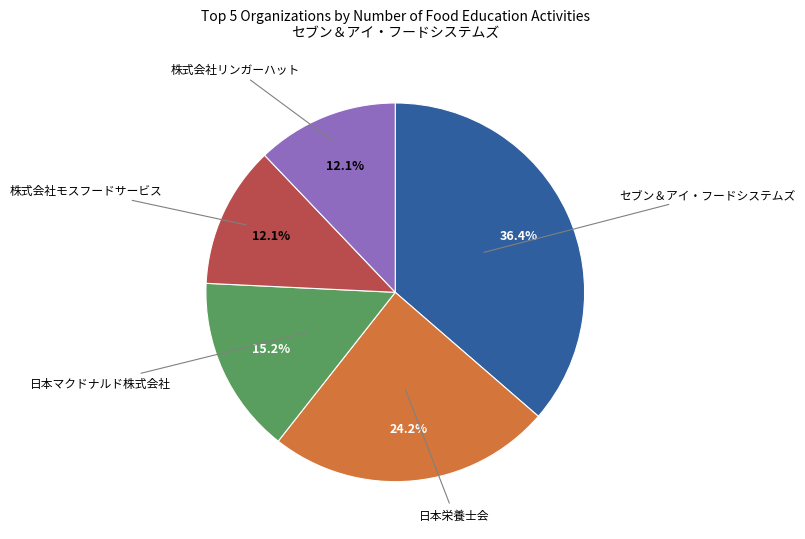

Does any single category account for the majority?

No